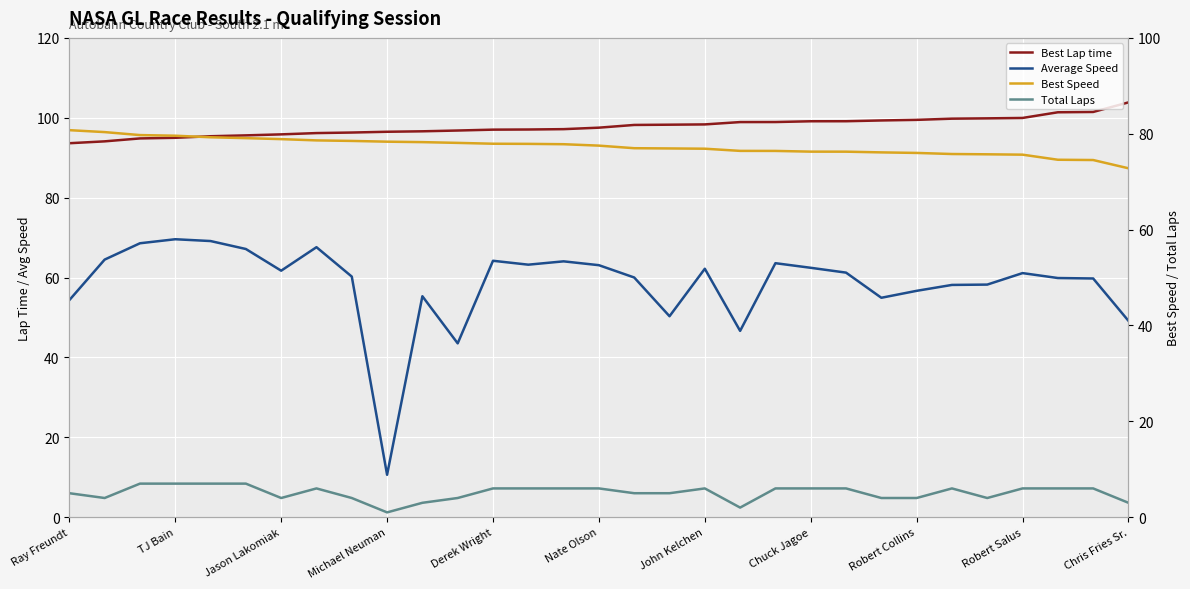

True or false: Average Speed and Total Laps intersect in this chart.

False